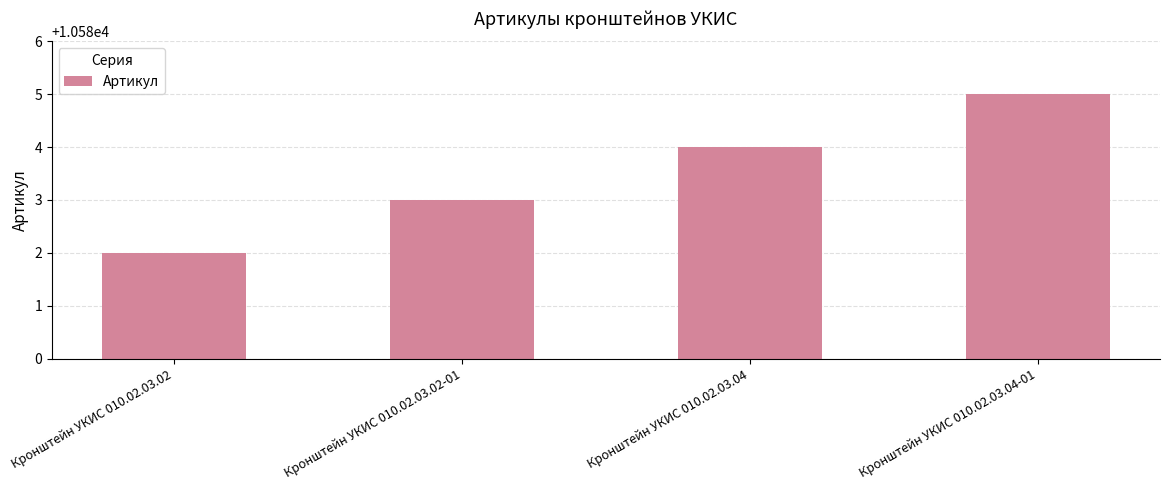

List the labels in order of value, smallest first.

Кронштейн УКИС 010.02.03.02, Кронштейн УКИС 010.02.03.02-01, Кронштейн УКИС 010.02.03.04, Кронштейн УКИС 010.02.03.04-01